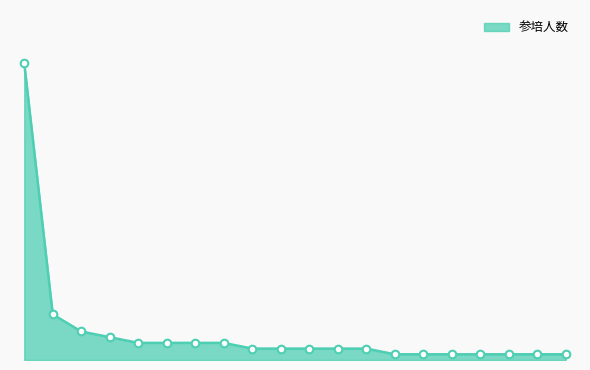

Is this an area chart (filled region under the line)?

Yes